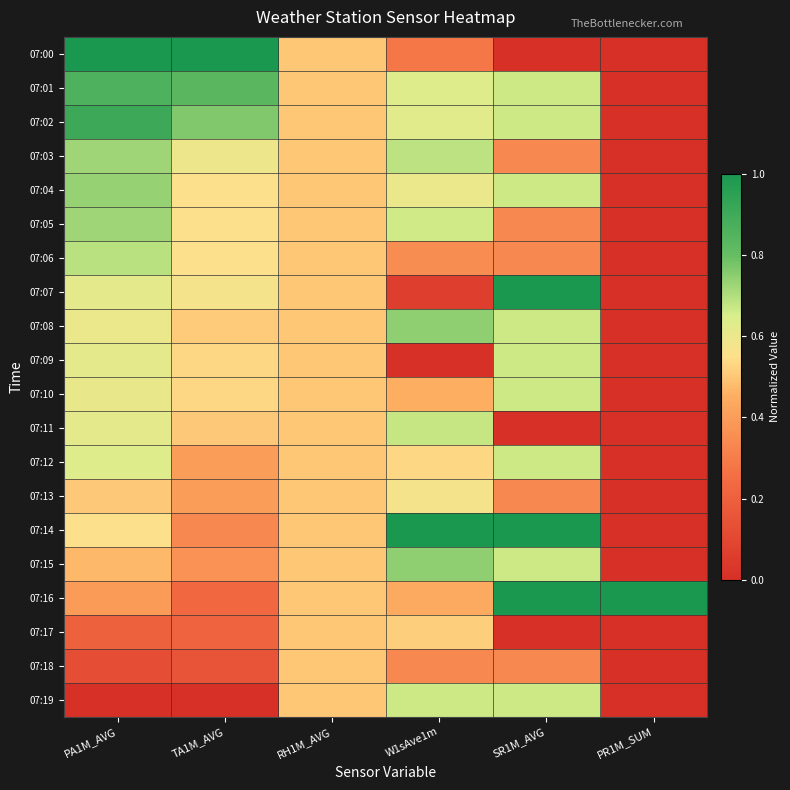

Reading left to right, extract all data points from this chart.

07:00: PA1M_AVG=1.0	TA1M_AVG=1.0	RH1M_AVG=0.5	W1sAve1m=0.3	SR1M_AVG=0.0	PR1M_SUM=0.0
07:01: PA1M_AVG=0.9	TA1M_AVG=0.8	RH1M_AVG=0.5	W1sAve1m=0.6	SR1M_AVG=0.7	PR1M_SUM=0.0
07:02: PA1M_AVG=0.9	TA1M_AVG=0.8	RH1M_AVG=0.5	W1sAve1m=0.6	SR1M_AVG=0.7	PR1M_SUM=0.0
07:03: PA1M_AVG=0.7	TA1M_AVG=0.6	RH1M_AVG=0.5	W1sAve1m=0.7	SR1M_AVG=0.3	PR1M_SUM=0.0
07:04: PA1M_AVG=0.7	TA1M_AVG=0.6	RH1M_AVG=0.5	W1sAve1m=0.6	SR1M_AVG=0.7	PR1M_SUM=0.0
07:05: PA1M_AVG=0.7	TA1M_AVG=0.6	RH1M_AVG=0.5	W1sAve1m=0.7	SR1M_AVG=0.3	PR1M_SUM=0.0
07:06: PA1M_AVG=0.7	TA1M_AVG=0.6	RH1M_AVG=0.5	W1sAve1m=0.4	SR1M_AVG=0.3	PR1M_SUM=0.0
07:07: PA1M_AVG=0.6	TA1M_AVG=0.6	RH1M_AVG=0.5	W1sAve1m=0.1	SR1M_AVG=1.0	PR1M_SUM=0.0
07:08: PA1M_AVG=0.6	TA1M_AVG=0.5	RH1M_AVG=0.5	W1sAve1m=0.7	SR1M_AVG=0.7	PR1M_SUM=0.0
07:09: PA1M_AVG=0.6	TA1M_AVG=0.5	RH1M_AVG=0.5	W1sAve1m=0.0	SR1M_AVG=0.7	PR1M_SUM=0.0
07:10: PA1M_AVG=0.6	TA1M_AVG=0.5	RH1M_AVG=0.5	W1sAve1m=0.5	SR1M_AVG=0.7	PR1M_SUM=0.0
07:11: PA1M_AVG=0.6	TA1M_AVG=0.5	RH1M_AVG=0.5	W1sAve1m=0.7	SR1M_AVG=0.0	PR1M_SUM=0.0
07:12: PA1M_AVG=0.6	TA1M_AVG=0.4	RH1M_AVG=0.5	W1sAve1m=0.5	SR1M_AVG=0.7	PR1M_SUM=0.0
07:13: PA1M_AVG=0.5	TA1M_AVG=0.4	RH1M_AVG=0.5	W1sAve1m=0.6	SR1M_AVG=0.3	PR1M_SUM=0.0
07:14: PA1M_AVG=0.6	TA1M_AVG=0.3	RH1M_AVG=0.5	W1sAve1m=1.0	SR1M_AVG=1.0	PR1M_SUM=0.0
07:15: PA1M_AVG=0.5	TA1M_AVG=0.4	RH1M_AVG=0.5	W1sAve1m=0.7	SR1M_AVG=0.7	PR1M_SUM=0.0
07:16: PA1M_AVG=0.4	TA1M_AVG=0.2	RH1M_AVG=0.5	W1sAve1m=0.4	SR1M_AVG=1.0	PR1M_SUM=1.0
07:17: PA1M_AVG=0.2	TA1M_AVG=0.2	RH1M_AVG=0.5	W1sAve1m=0.5	SR1M_AVG=0.0	PR1M_SUM=0.0
07:18: PA1M_AVG=0.1	TA1M_AVG=0.2	RH1M_AVG=0.5	W1sAve1m=0.3	SR1M_AVG=0.3	PR1M_SUM=0.0
07:19: PA1M_AVG=0.0	TA1M_AVG=0.0	RH1M_AVG=0.5	W1sAve1m=0.7	SR1M_AVG=0.7	PR1M_SUM=0.0